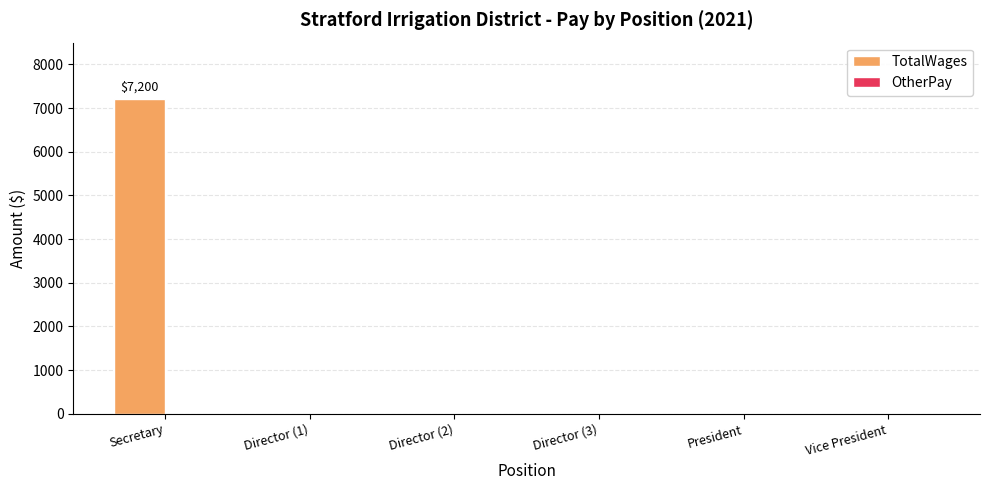

Which label corresponds to the largest value in the chart?

Secretary